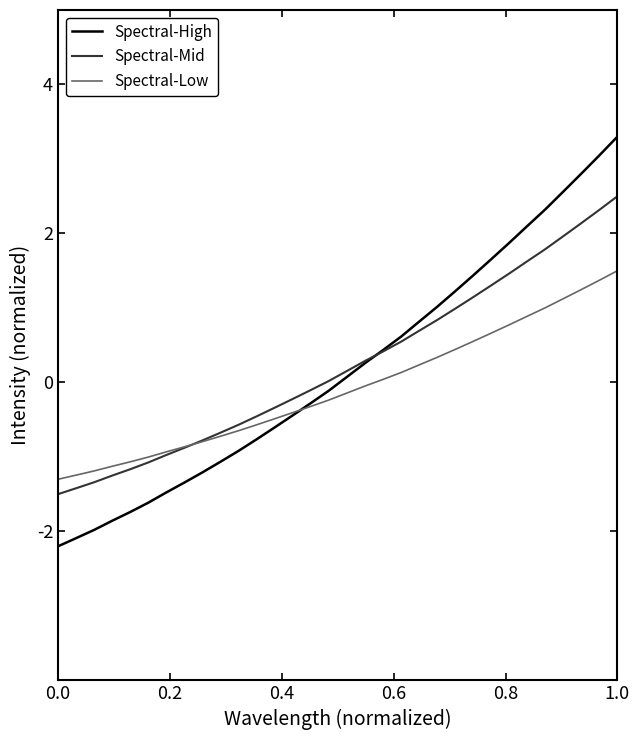

What is the maximum value for Spectral-High?

3.3